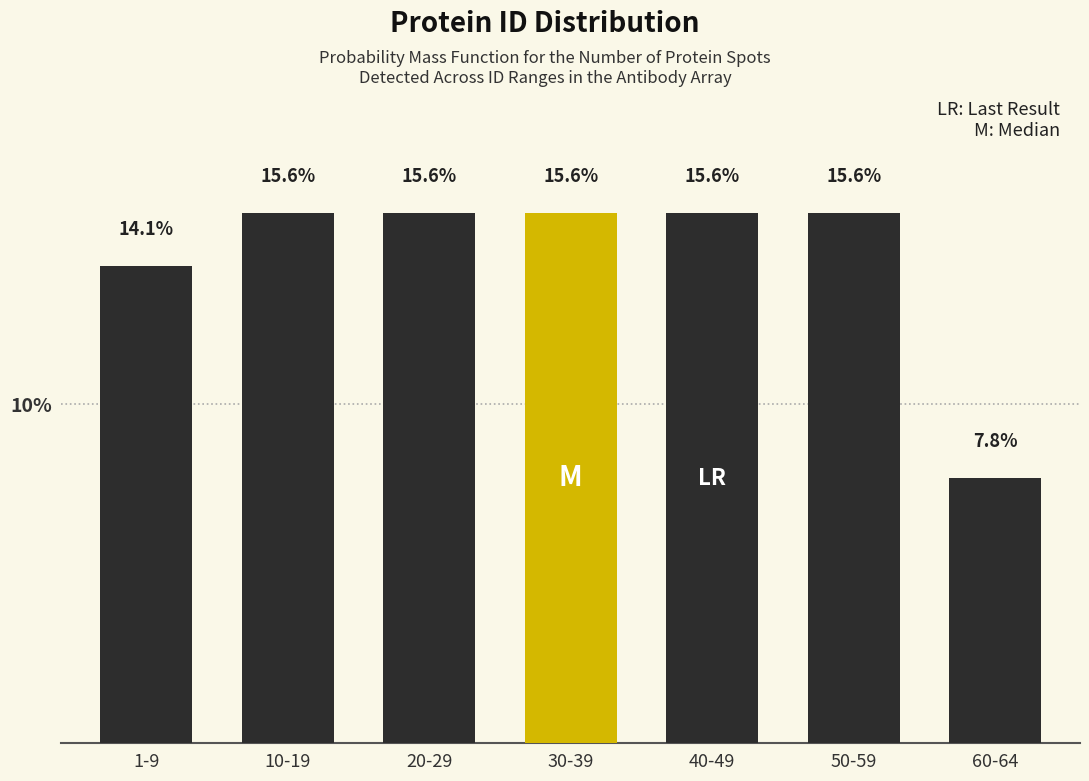

Does the chart contain any negative values?

No